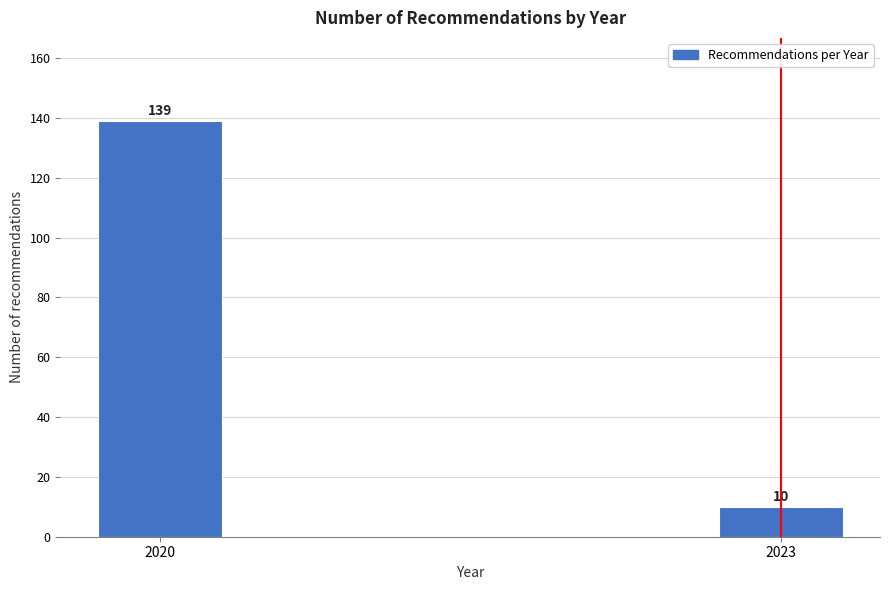

Reading left to right, what are all the values shown in this chart?

139	10